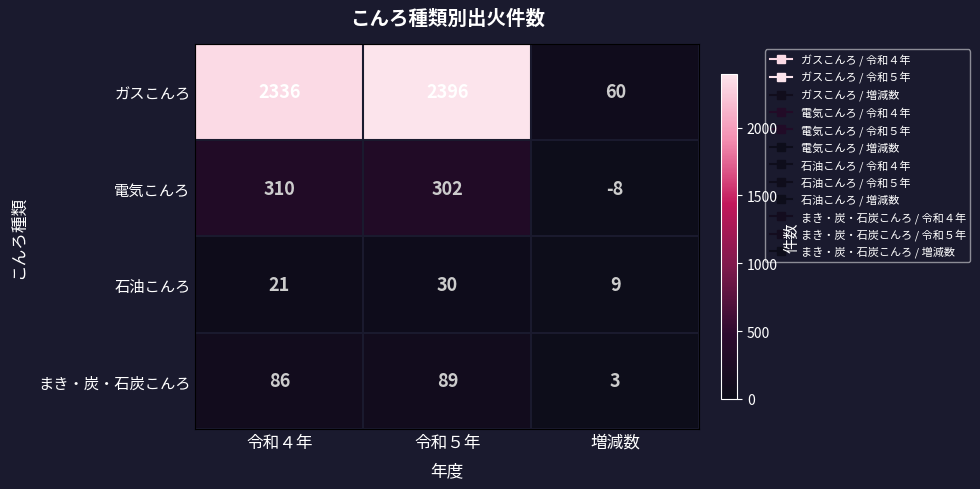

Reading left to right, extract all data points from this chart.

ガスこんろ: 2336	2396	60
電気こんろ: 310	302	-8
石油こんろ: 21	30	9
まき・炭・石炭こんろ: 86	89	3